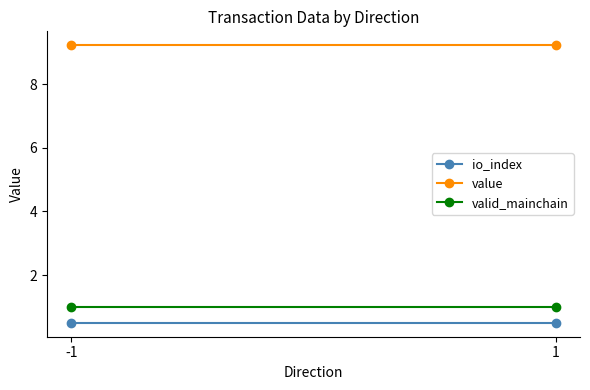

Which series changed the most between -1 and 1?

io_index